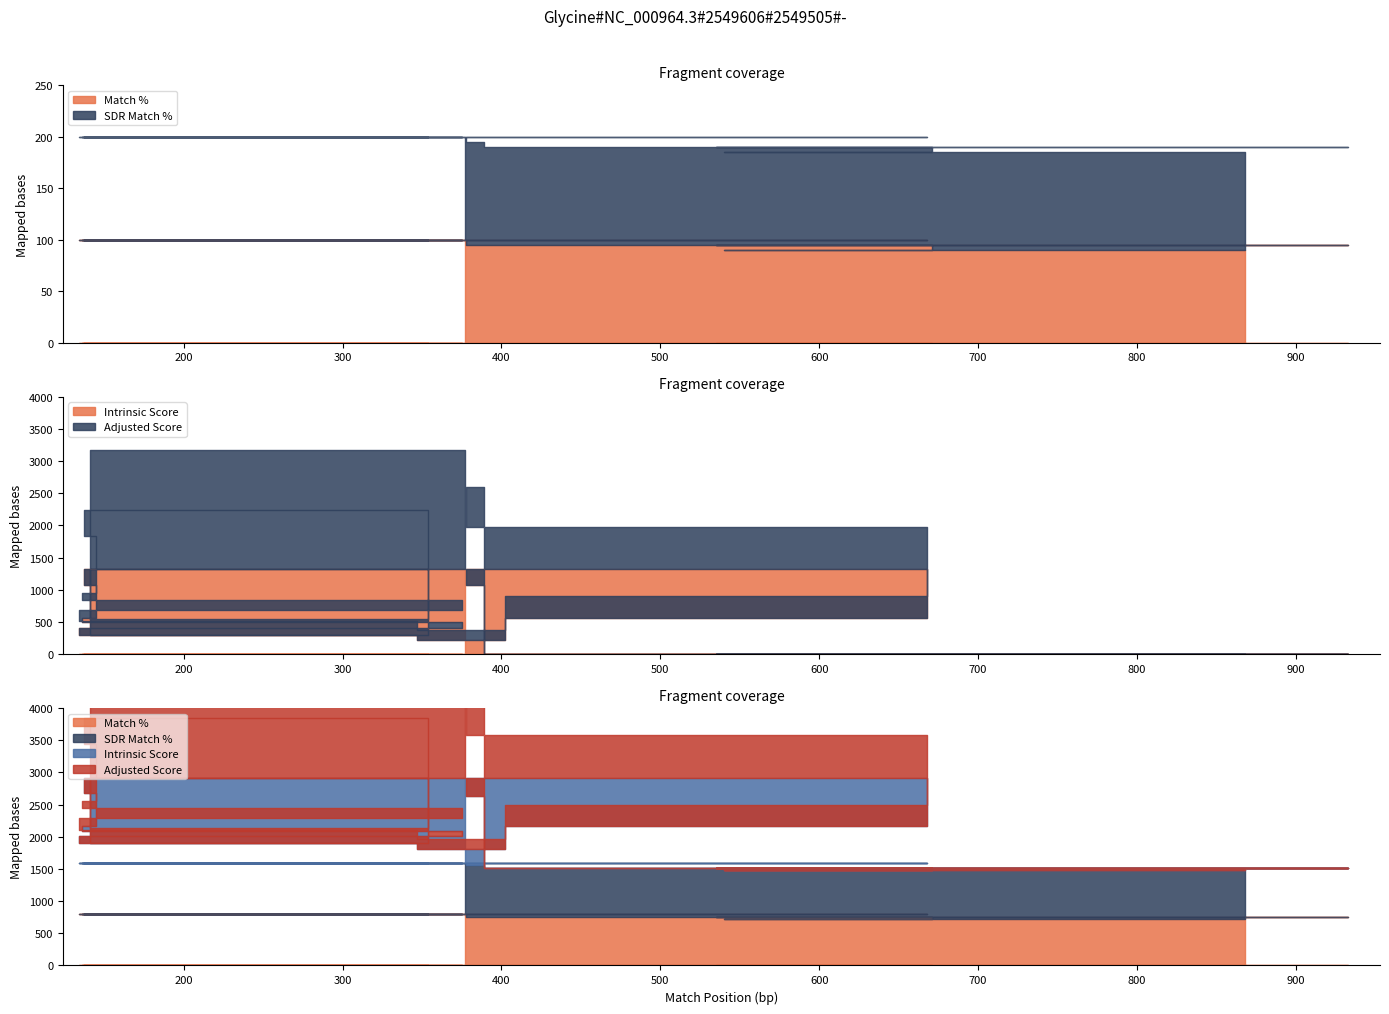

What is the value of the Match % point at the 11th from the left?

100.0